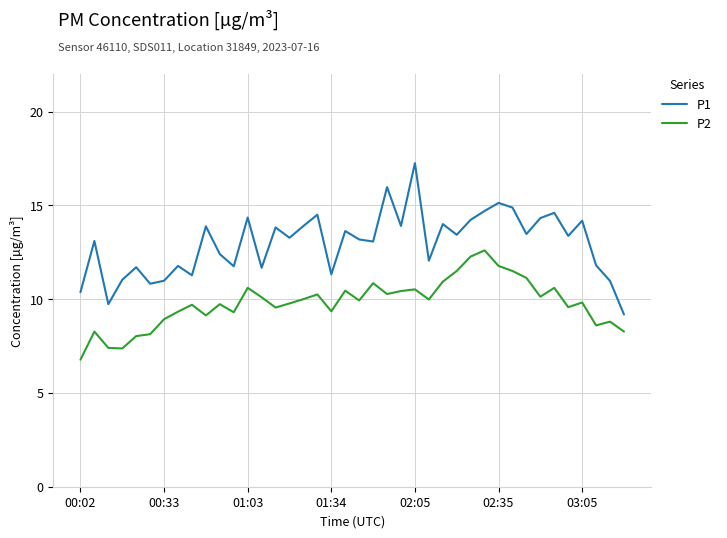

Which series has the largest total across all categories?

P1